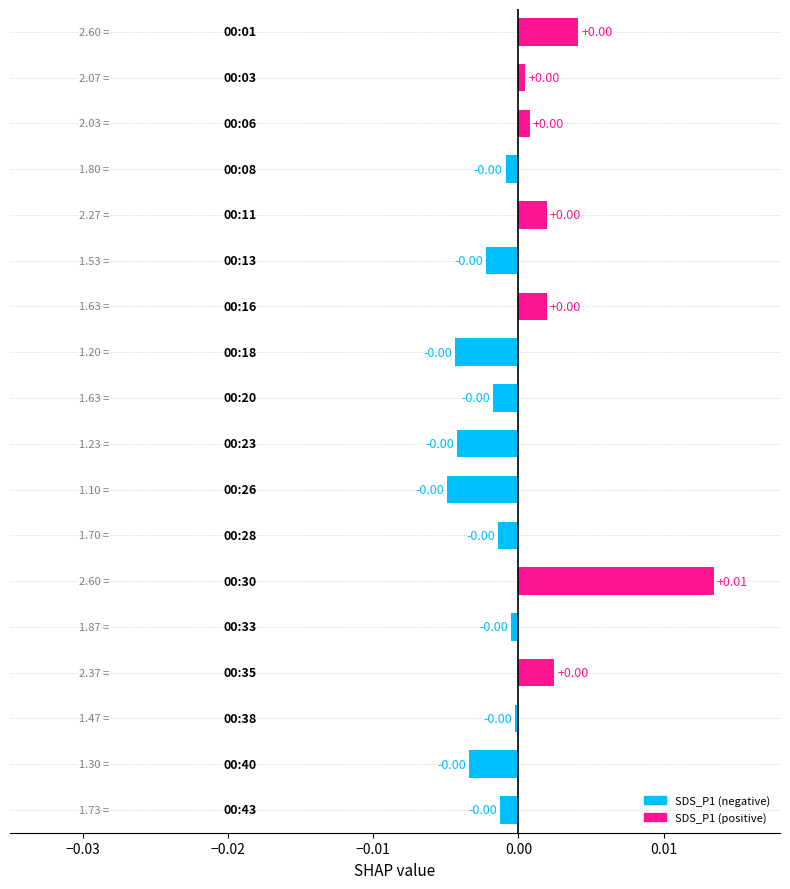

List the labels in order of value, largest first.

00:30, 00:01, 00:35, 00:11, 00:16, 00:06, 00:03, 00:38, 00:33, 00:08, 00:43, 00:28, 00:20, 00:13, 00:40, 00:23, 00:18, 00:26